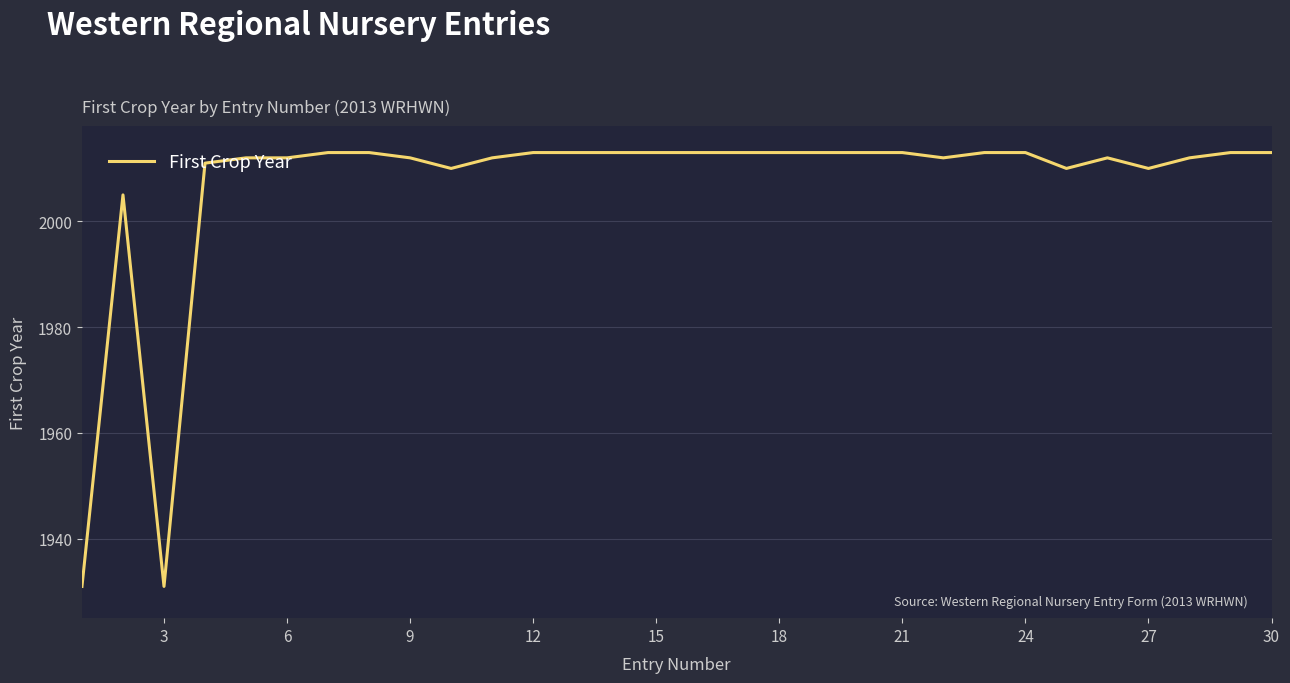

What is the smallest value displayed?

1931